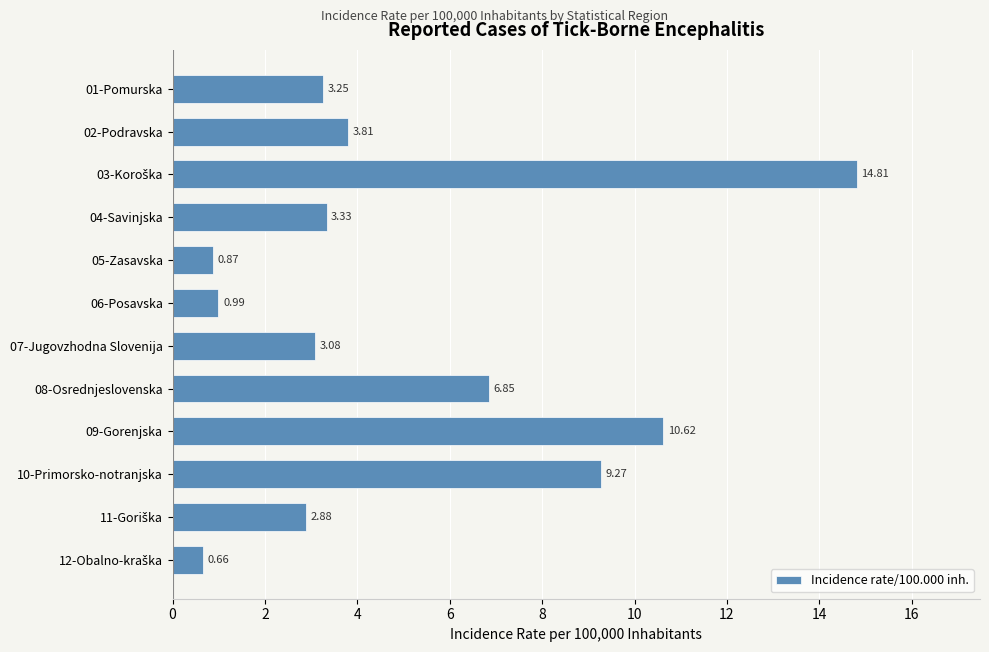

Between 08-Osrednjeslovenska and 02-Podravska, which is larger?

08-Osrednjeslovenska